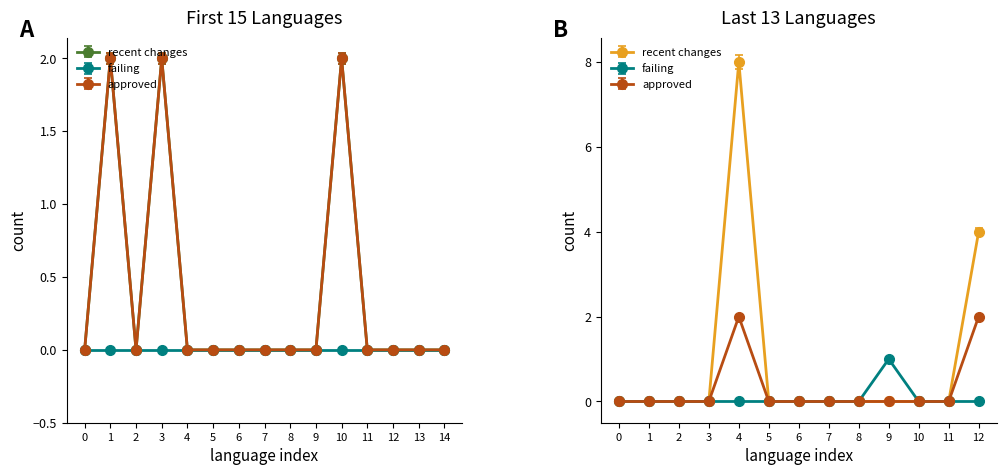

Which series changed the most between 7 and 11?

recent_changes